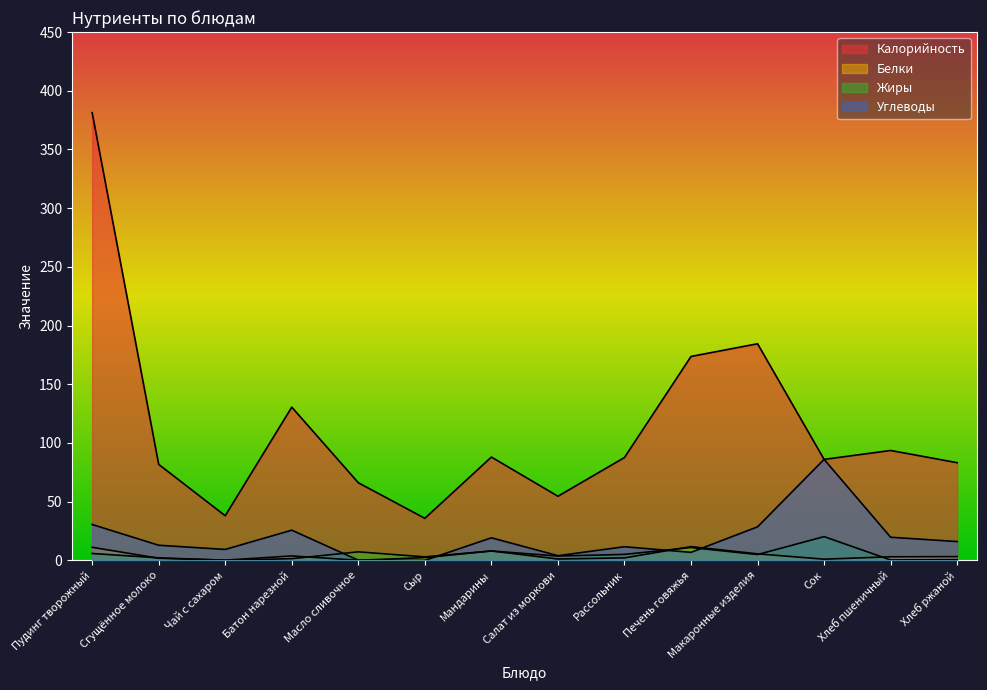

Is the value of Белки at Пудинг творожный greater than the value of Углеводы at Масло сливочное?

Yes